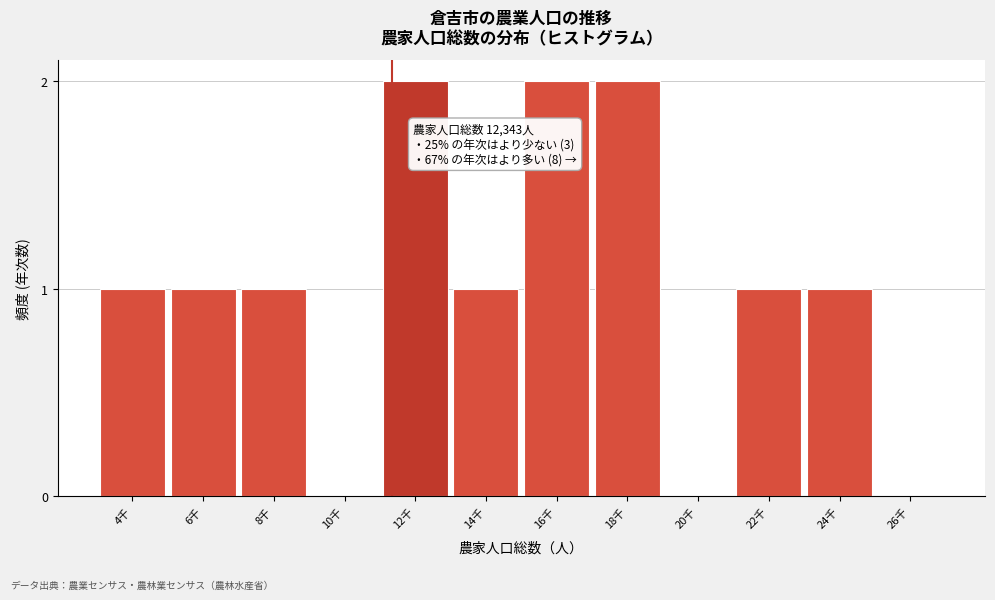

Reading left to right, transcribe all the data shown in this chart.

4千=1	6千=1	8千=1	10千=0	12千=2	14千=1	16千=2	18千=2	20千=0	22千=1	24千=1	26千=0